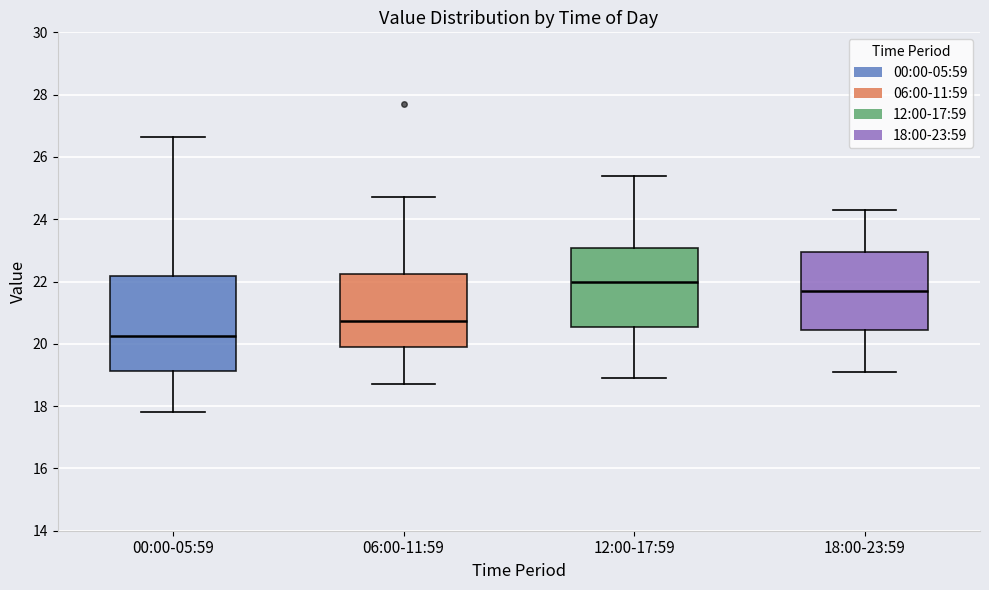

Which box's median line is the lowest?

00:00-05:59